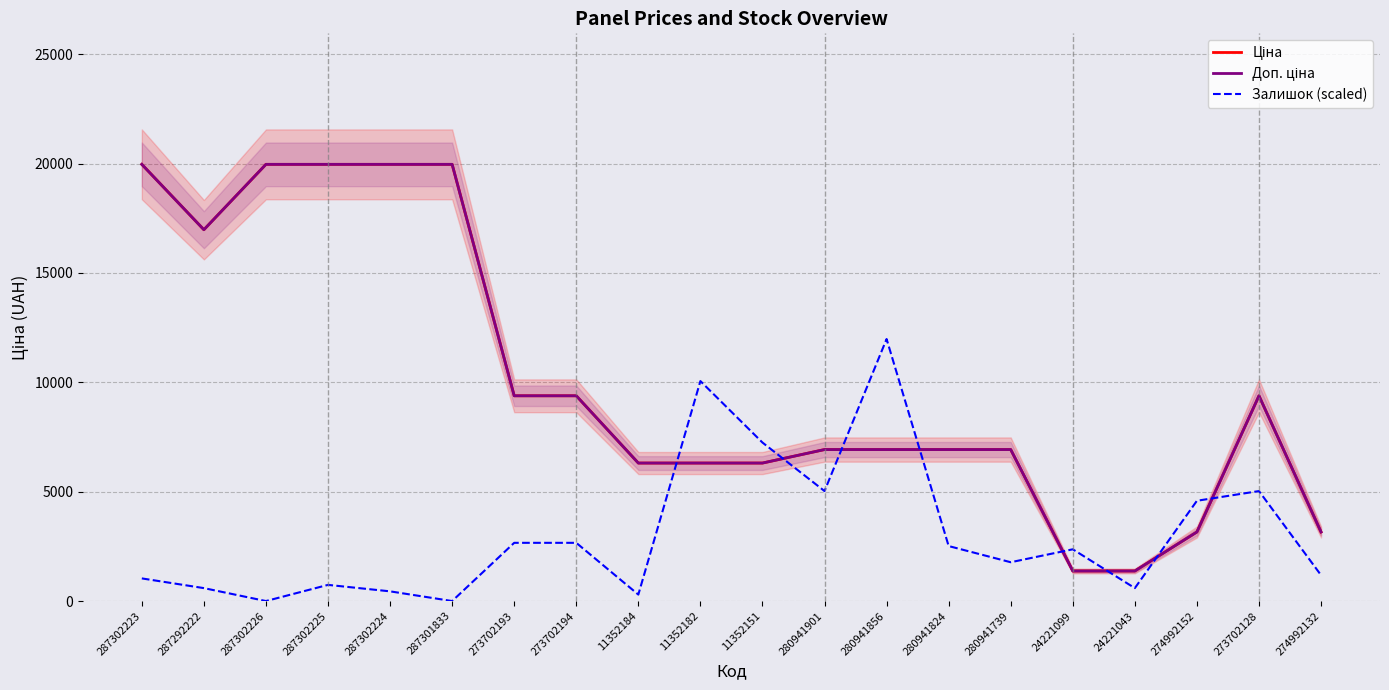

What position from the right is 274992132?

1